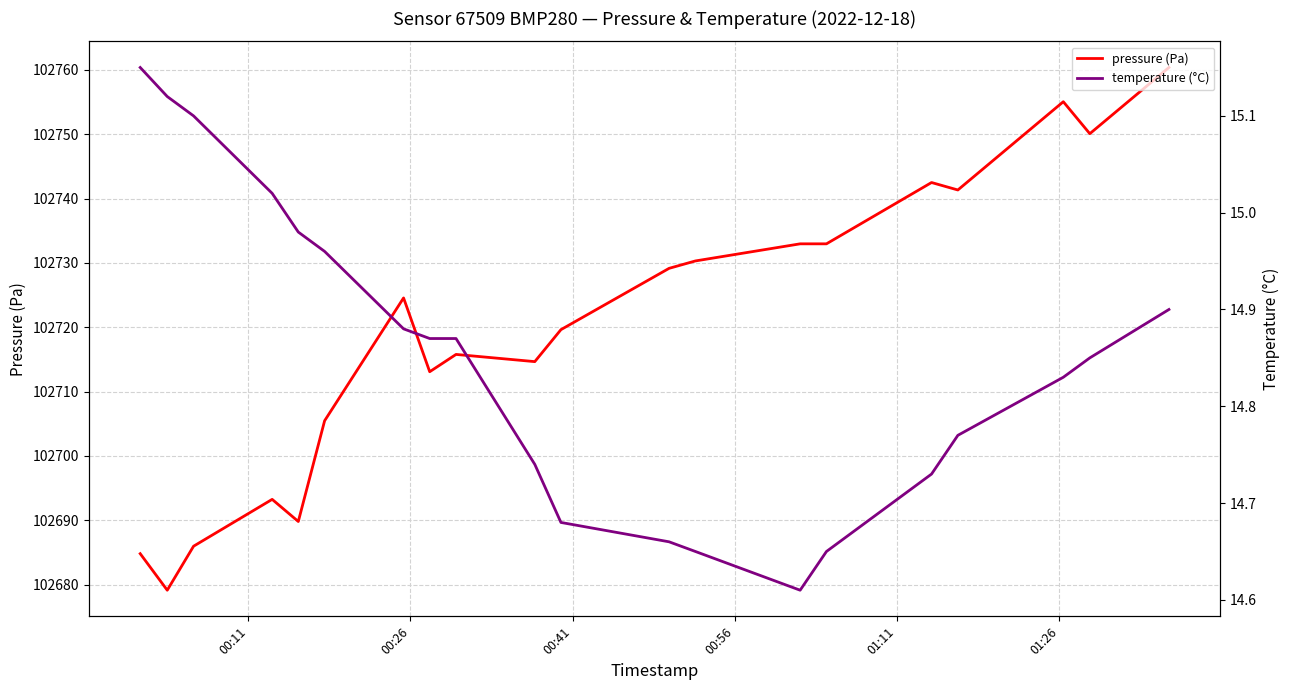

Which series has the largest range (max minus min)?

pressure (Pa)